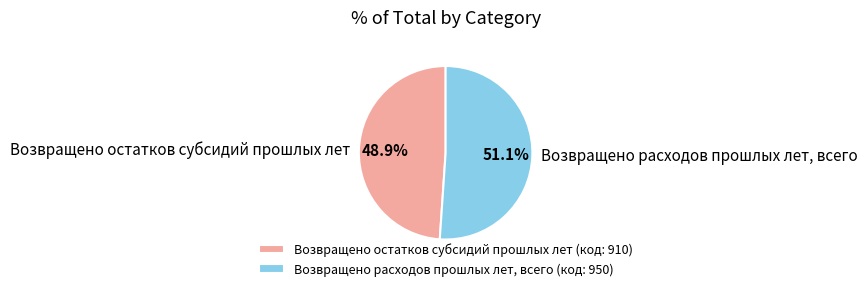

What percentage do Возвращено расходов прошлых лет, всего and Возвращено остатков субсидий прошлых лет together represent?

100.0%